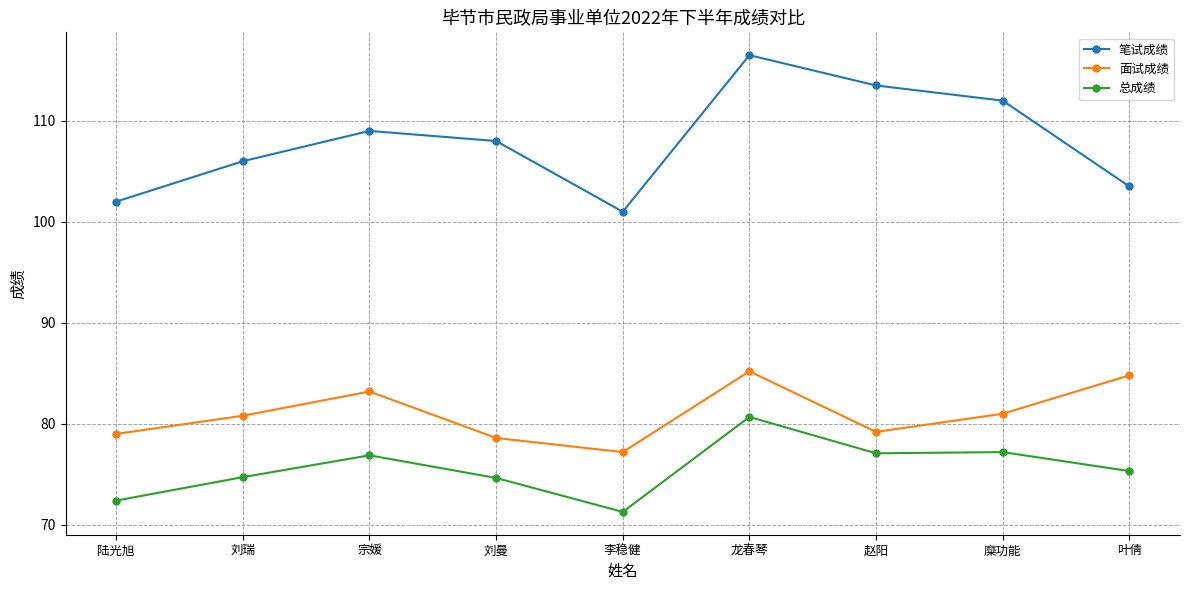

What are all the series names shown in the legend?

笔试成绩, 面试成绩, 总成绩